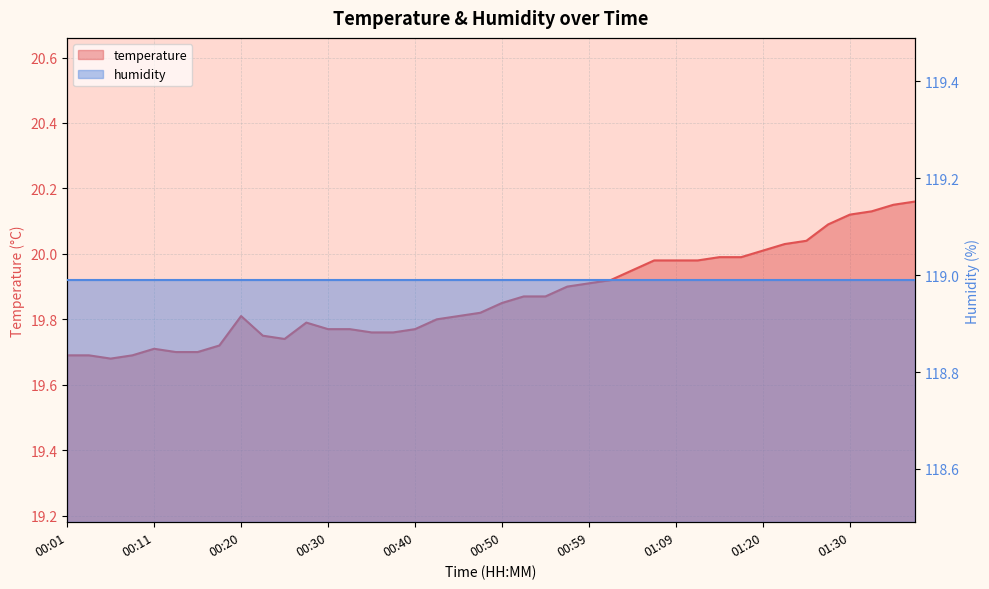

Reading left to right, extract all data points from this chart.

19.7	19.7	19.7	19.7	19.7	19.7	19.7	19.7	19.8	19.8	19.7	19.8	19.8	19.8	19.8	19.8	19.8	19.8	19.8	19.8	19.9	19.9	19.9	19.9	19.9	19.9	19.9	20.0	20.0	20.0	20.0	20.0	20.0	20.0	20.0	20.1	20.1	20.1	20.1	20.2